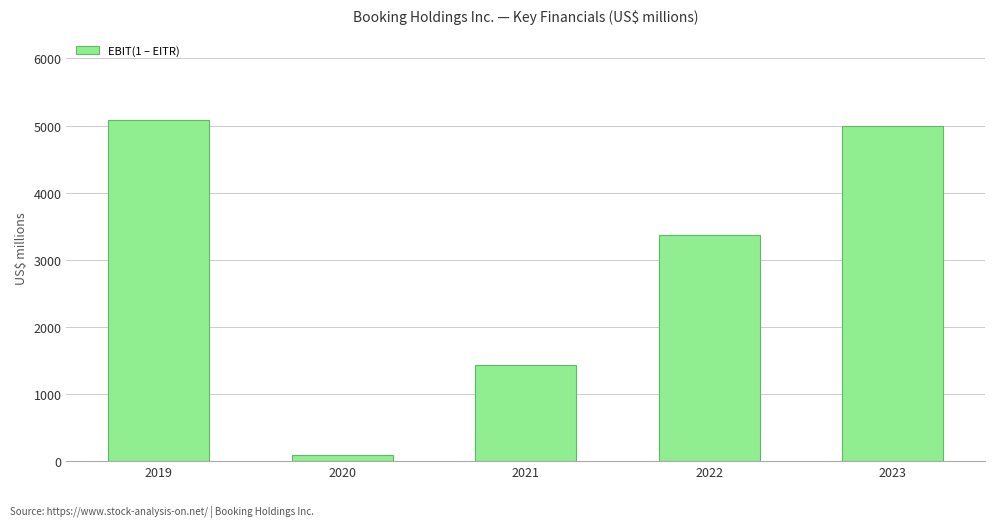

Reading left to right, what are all the values shown in this chart?

2019=5082	2020=96	2021=1431	2022=3363	2023=4991